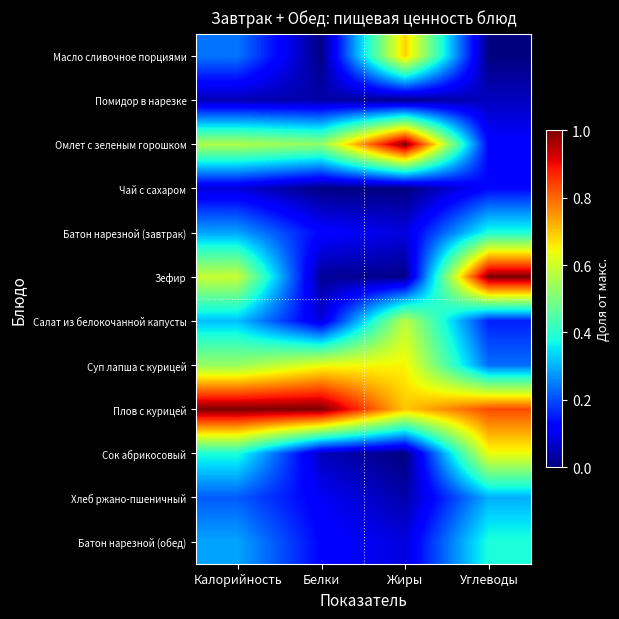

Reading left to right, extract all data points from this chart.

Масло сливочное порциями: Калорийность=0.2	Белки=0.0	Жиры=0.7	Углеводы=0.0
Помидор в нарезке: Калорийность=0.0	Белки=0.0	Жиры=0.0	Углеводы=0.1
Омлет с зеленым горошком: Калорийность=0.6	Белки=0.5	Жиры=1.0	Углеводы=0.1
Чай с сахаром: Калорийность=0.1	Белки=0.0	Жиры=0.0	Углеводы=0.1
Батон нарезной (завтрак): Калорийность=0.3	Белки=0.1	Жиры=0.1	Углеводы=0.4
Зефир: Калорийность=0.6	Белки=0.0	Жиры=0.0	Углеводы=1.0
Салат из белокочанной капусты: Калорийность=0.3	Белки=0.1	Жиры=0.6	Углеводы=0.2
Суп лапша с курицей: Калорийность=0.5	Белки=0.6	Жиры=0.7	Углеводы=0.2
Плов с курицей: Калорийность=1.0	Белки=1.0	Жиры=0.7	Углеводы=0.8
Сок абрикосовый: Калорийность=0.4	Белки=0.1	Жиры=0.0	Углеводы=0.6
Хлеб ржано-пшеничный: Калорийность=0.2	Белки=0.1	Жиры=0.0	Углеводы=0.3
Батон нарезной (обед): Калорийность=0.3	Белки=0.1	Жиры=0.1	Углеводы=0.4